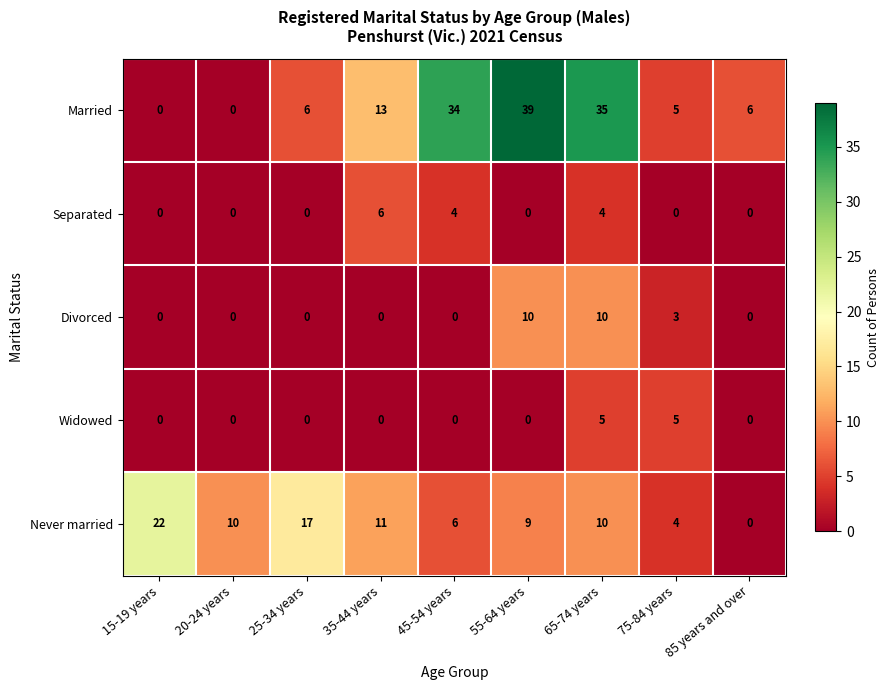

Is the value of Never married at 15-19 years greater than the value of Divorced at 45-54 years?

Yes